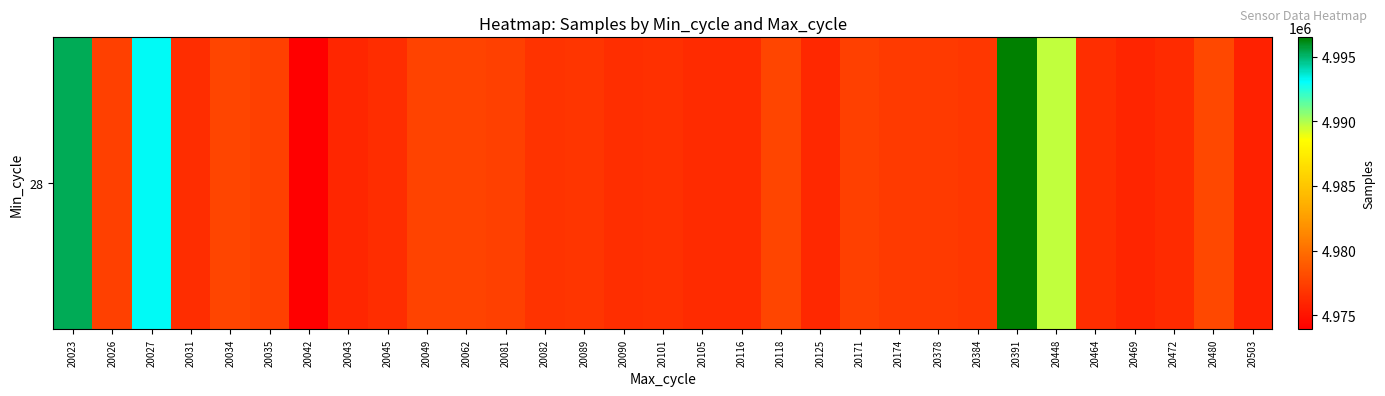

What is the sum of the values at 20118 and 20042?

9951638